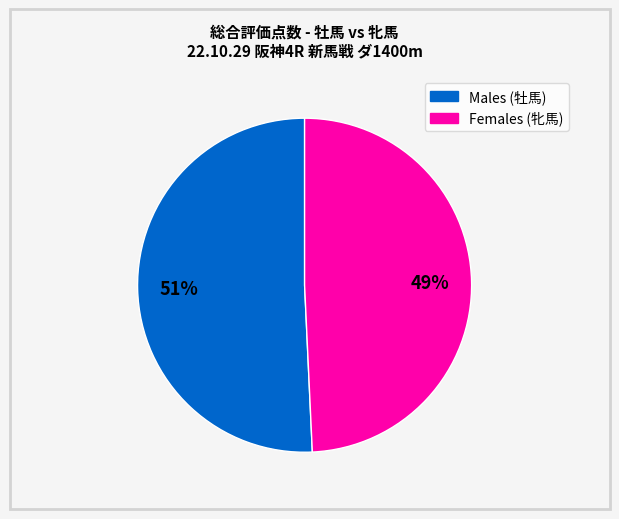

To the nearest percent, what is the average slice percentage?

50%